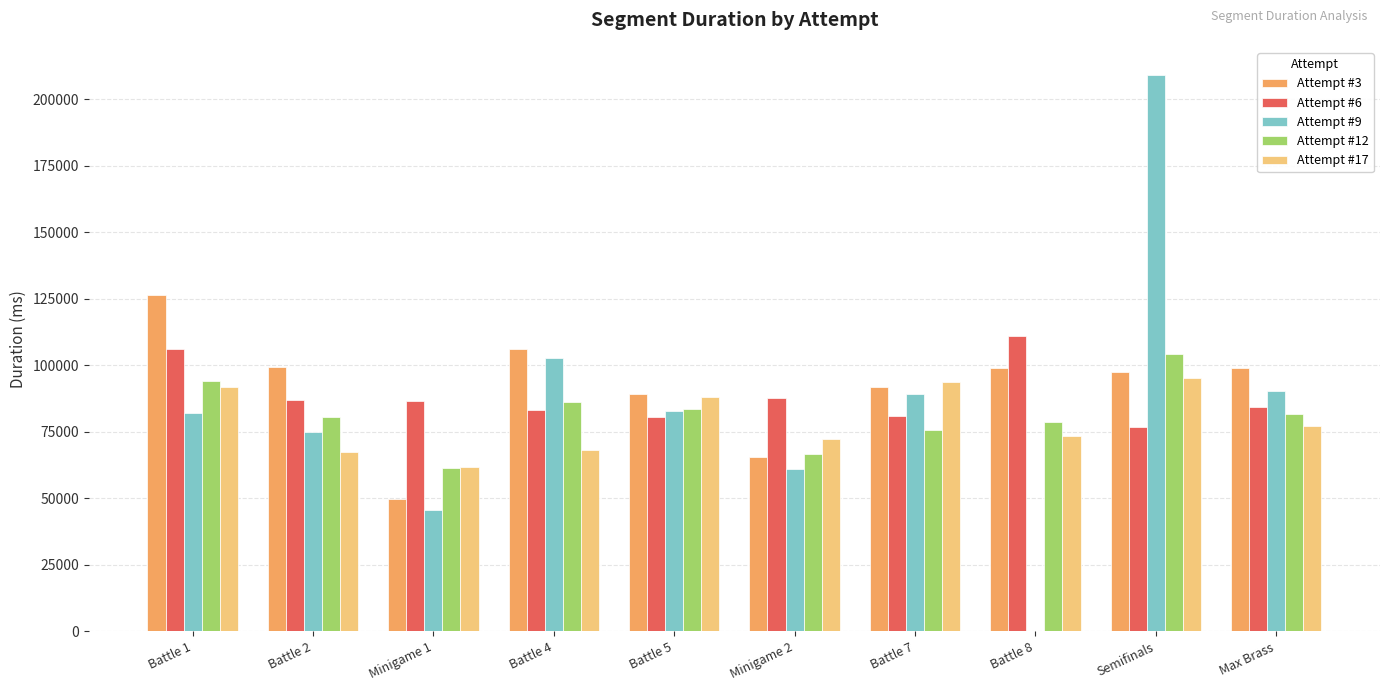

Which category has the highest value in the Attempt #12 series?

Semifinals